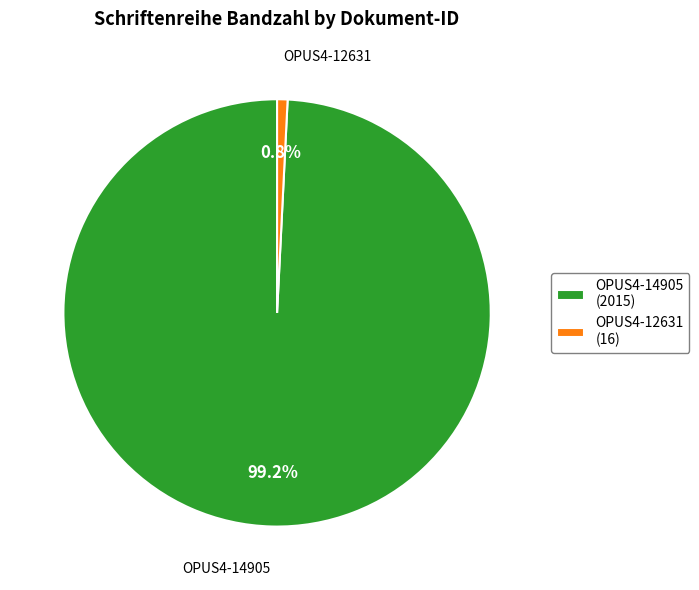

True or false: OPUS4-12631 accounts for 13% of the total.

False